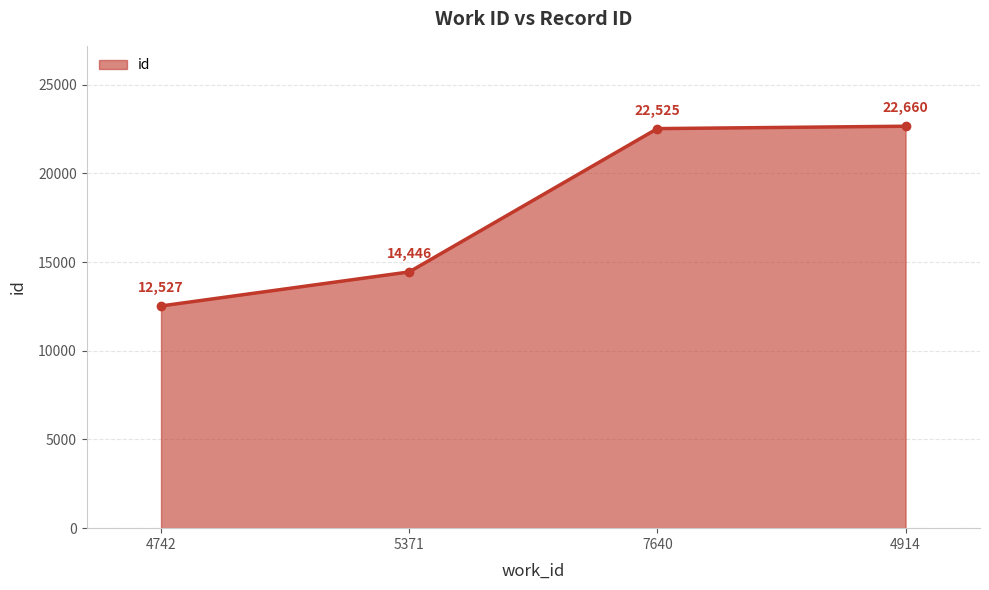

What is the label of the 2nd point from the left?

5371